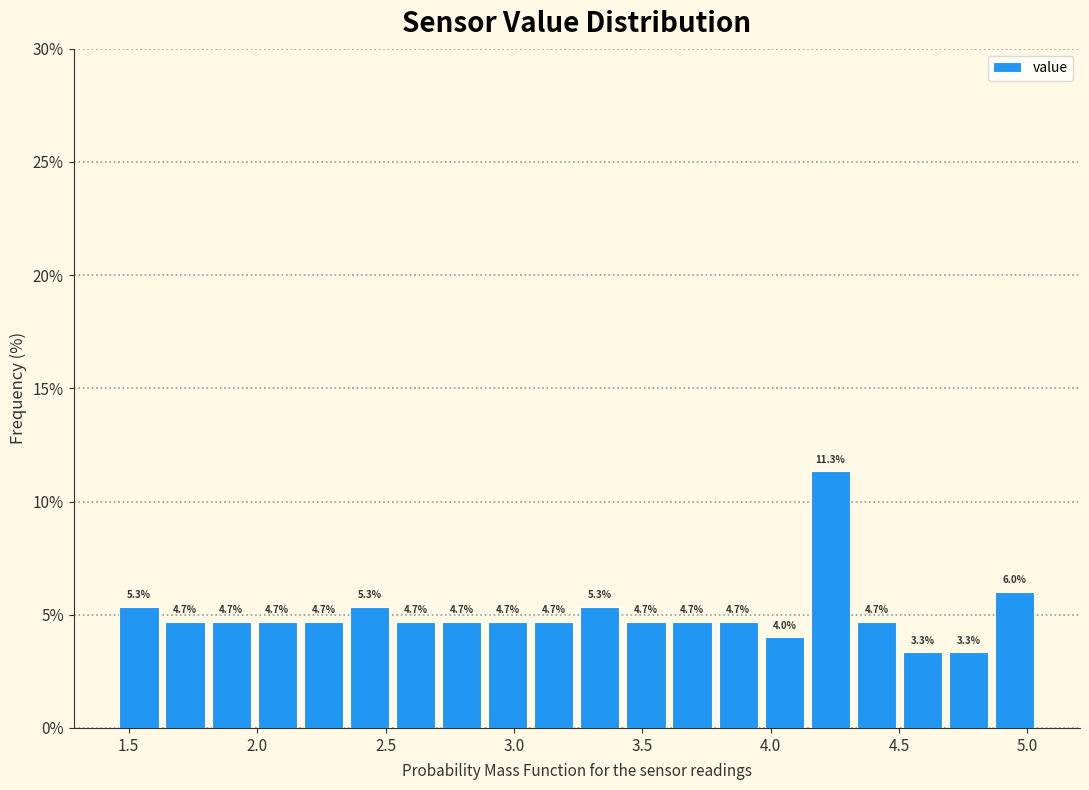

Around what value on the x-axis is the tallest bar? Give the approximate position of its centre, as read against the axis.

4.25